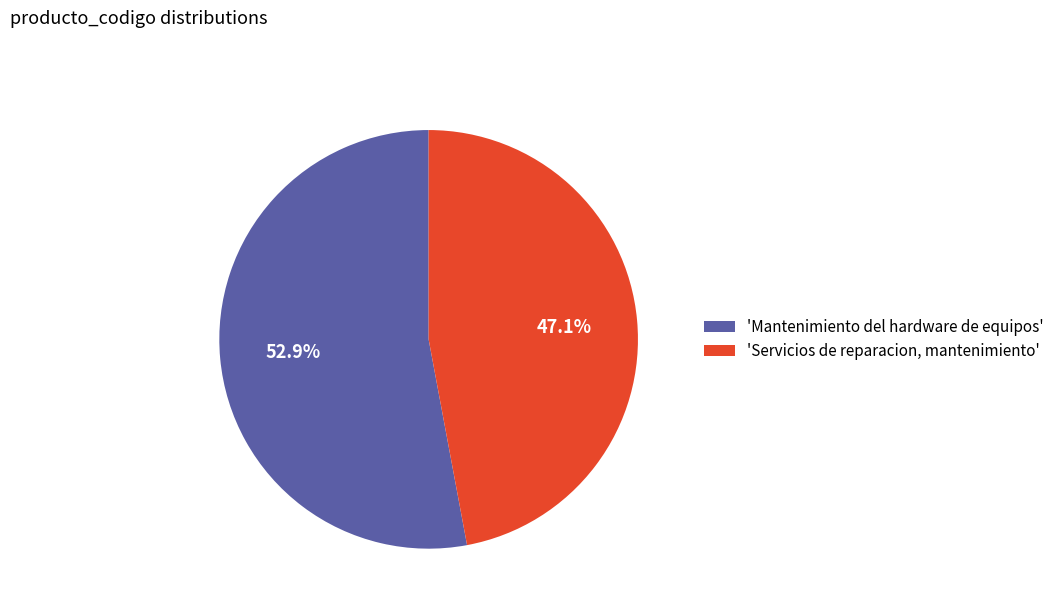

Rank the categories by value from highest to lowest.

'Mantenimiento del hardware de equipos', 'Servicios de reparacion, mantenimiento'